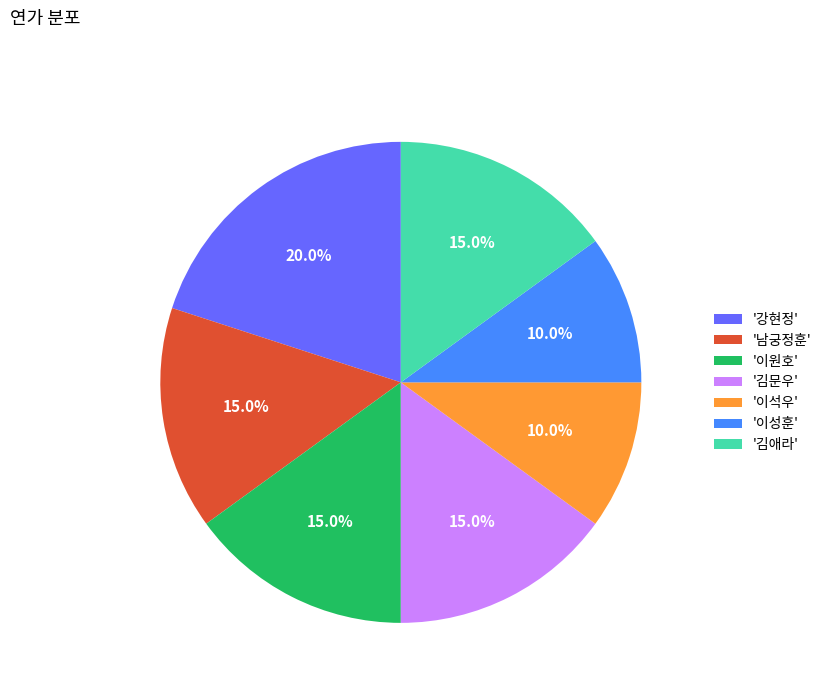

How many segments does this pie chart have?

7